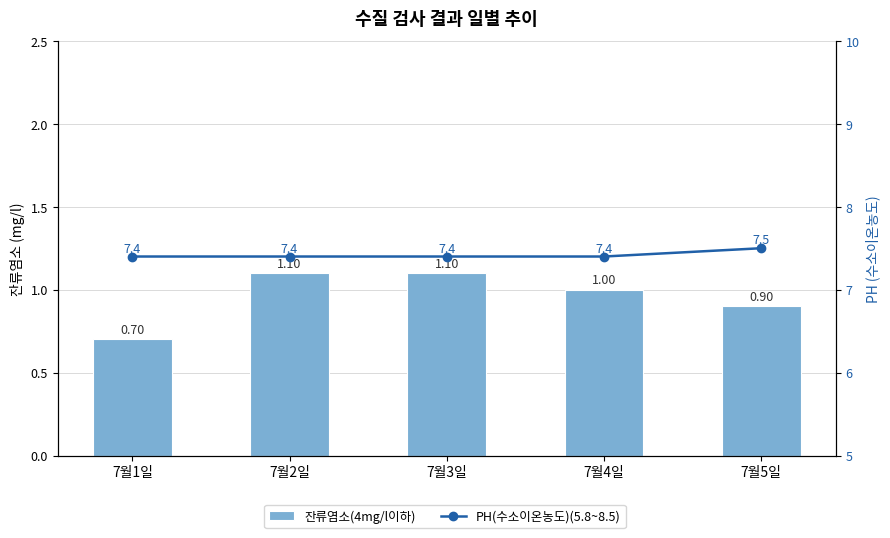

Rank the categories by PH(수소이온농도)(5.8~8.5) value from lowest to highest.

7월1일, 7월2일, 7월3일, 7월4일, 7월5일